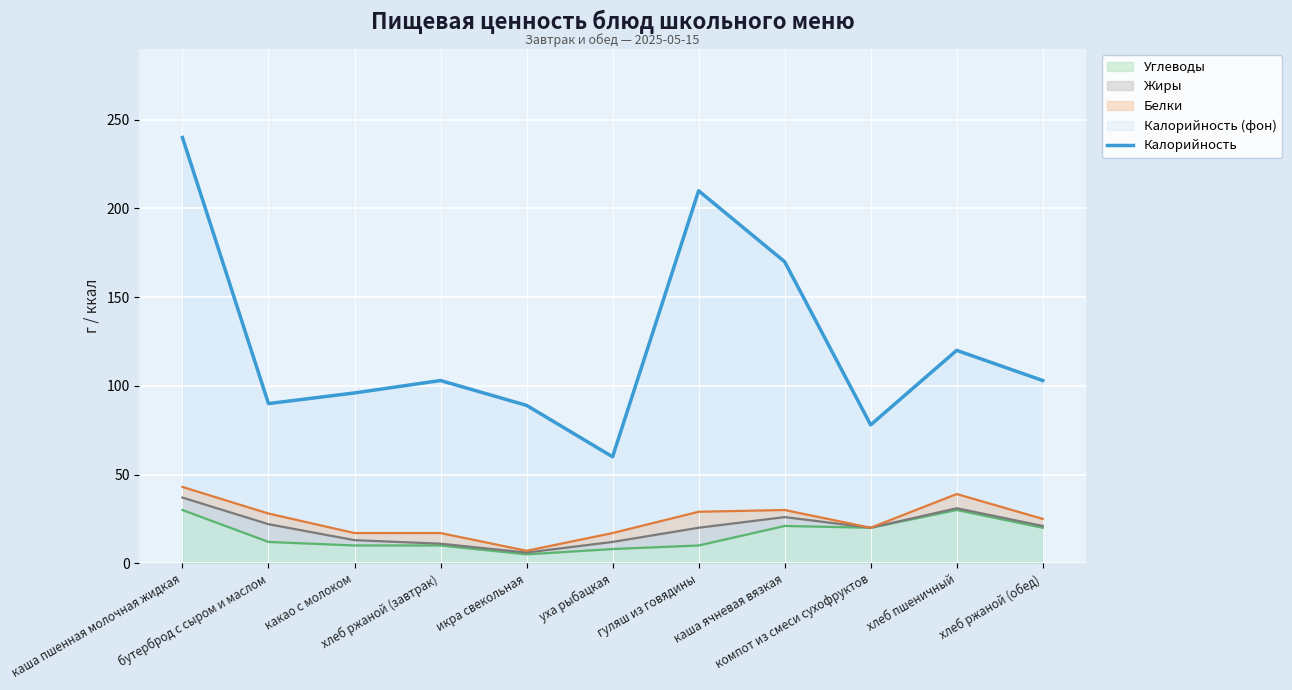

At which label does the data first exceed 103?

каша пшенная молочная жидкая